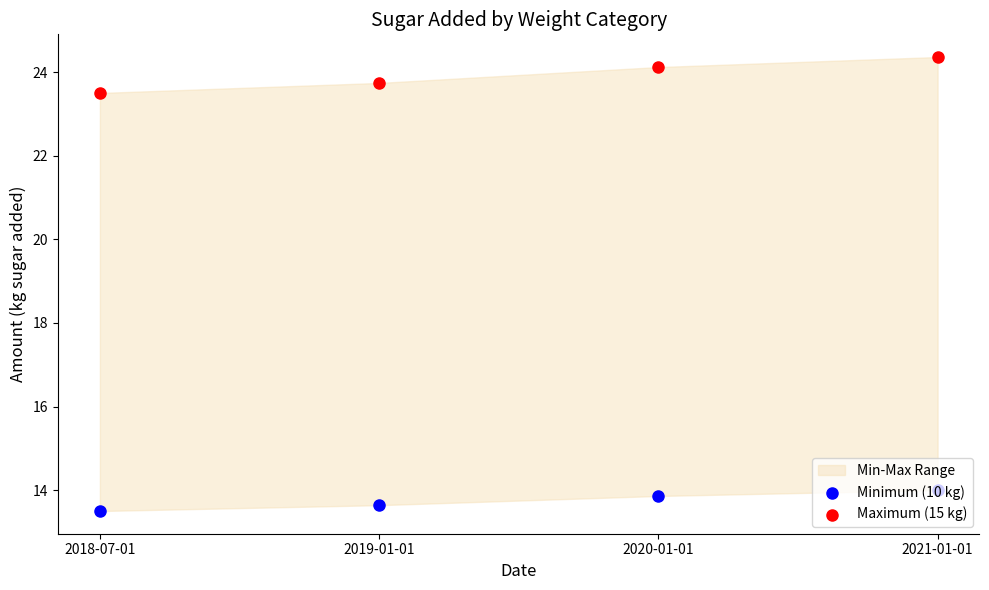

Which series has the widest spread of Y values?

Maximum (15 kg)